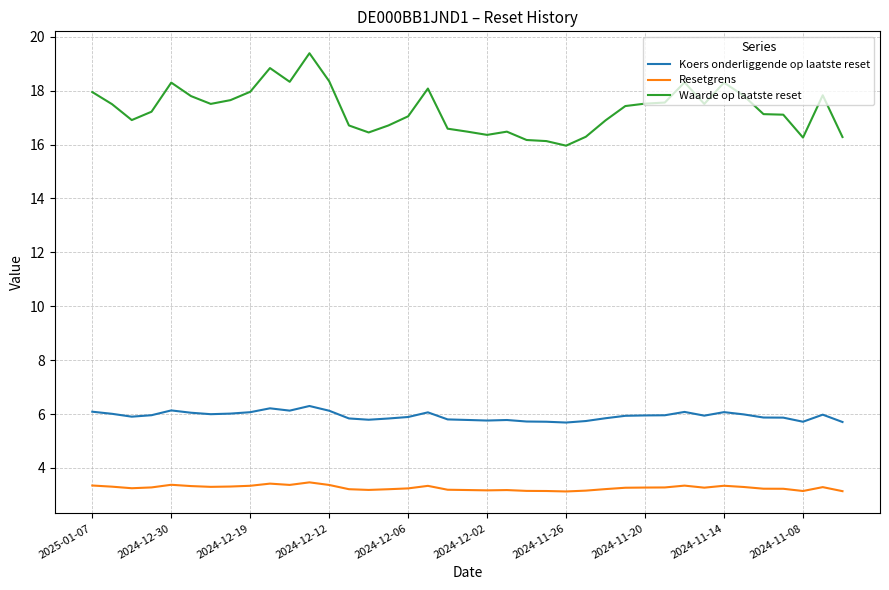

Which series has the widest spread of values?

Waarde op laatste reset